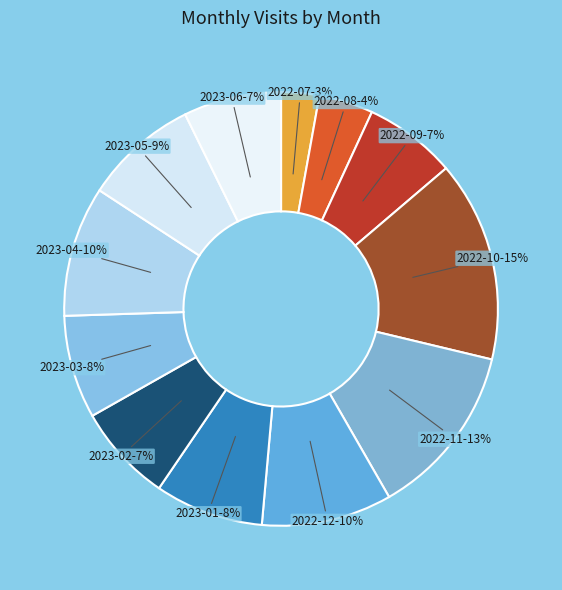

What is the ratio of the value at 2022-09 to the value at 2023-05?

0.8